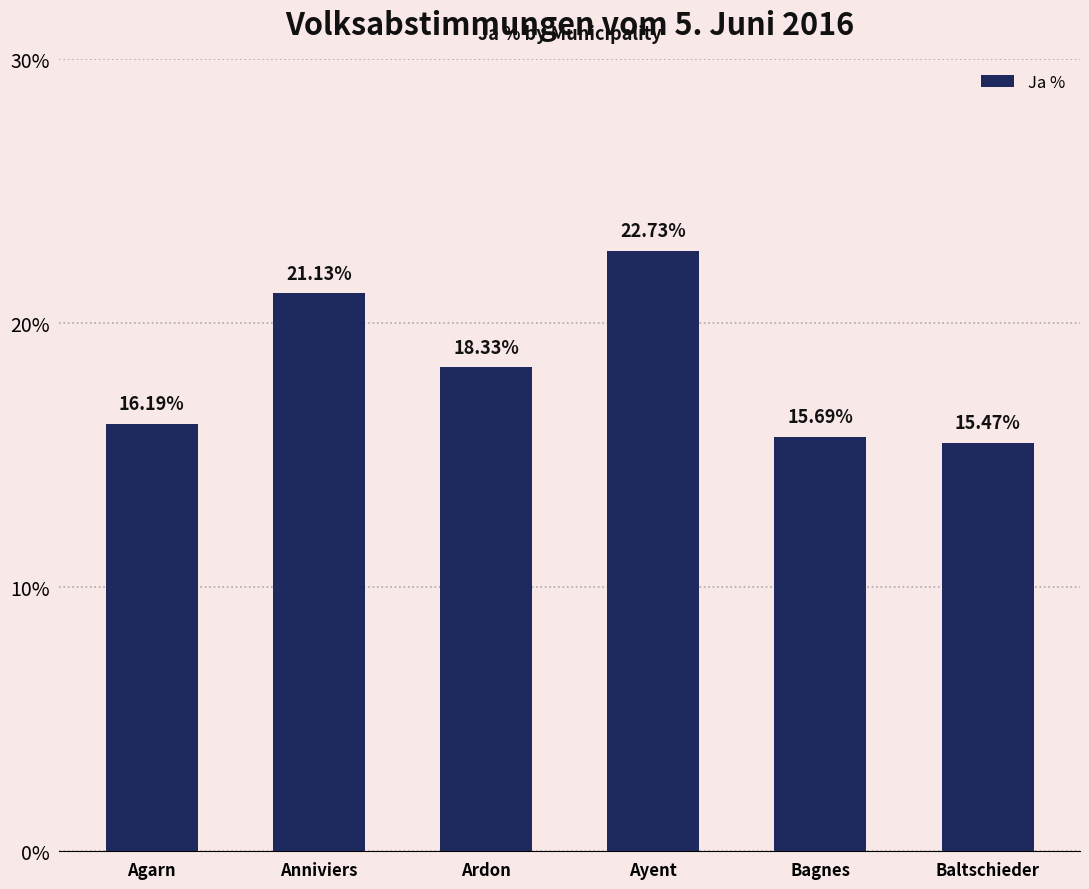

The value at Baltschieder is 15.5. True or false?

True